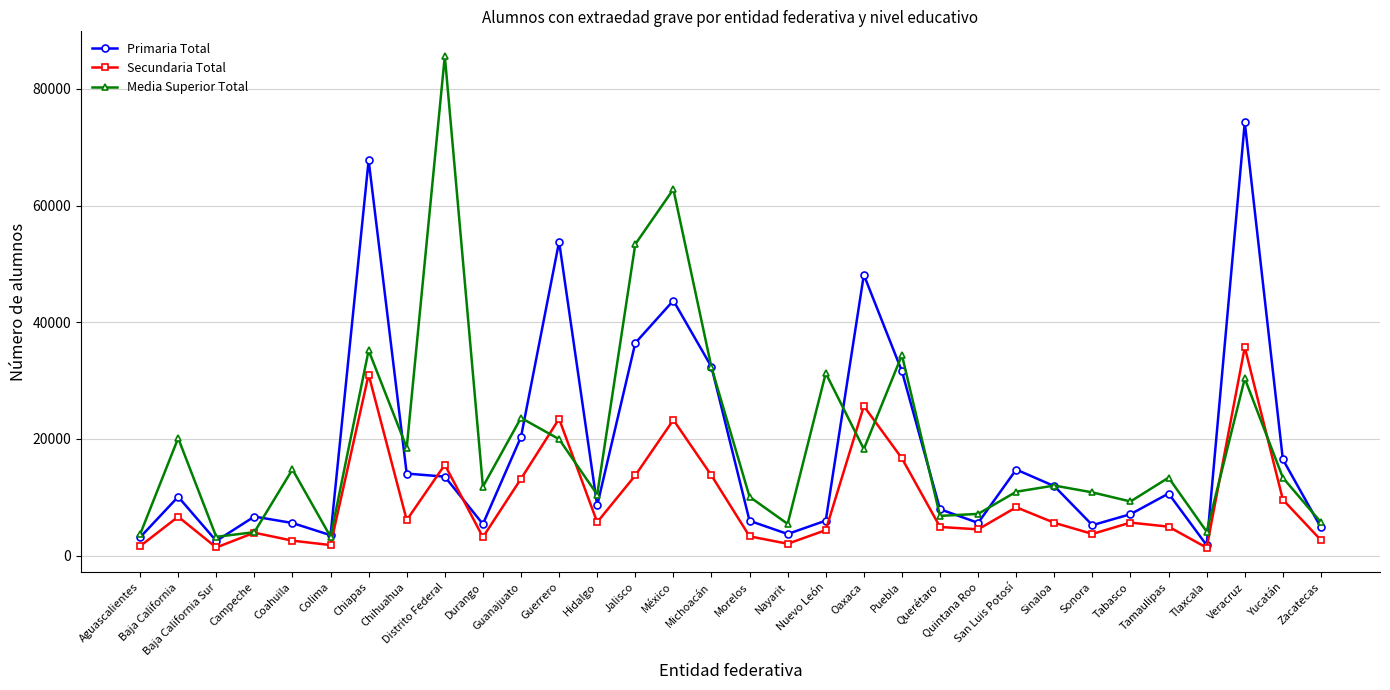

What is the greatest value displayed?

85662